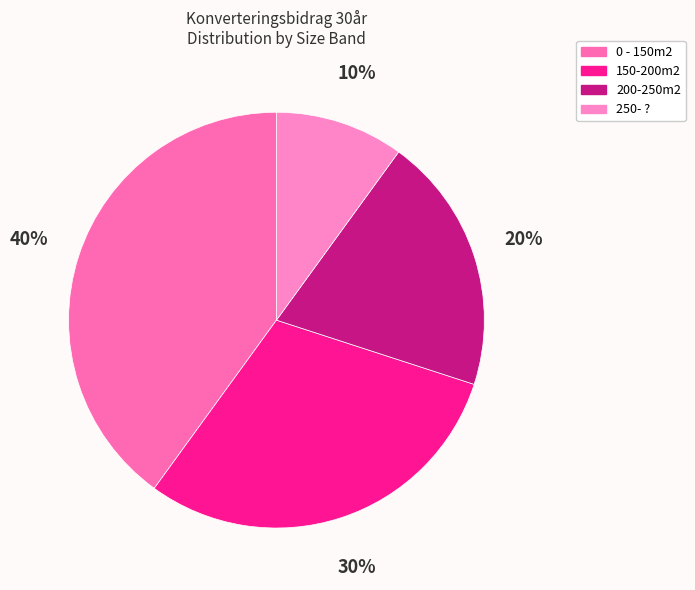

To the nearest percent, what is the combined percentage of 200-250m2 and 150-200m2?

50%